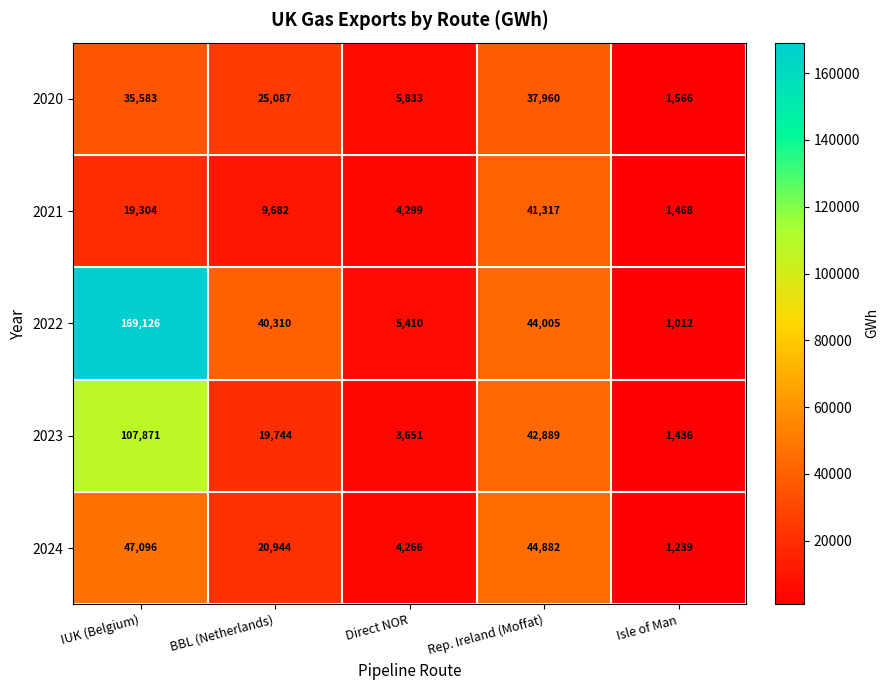

At how many categories does at least one series exceed 95390?

1